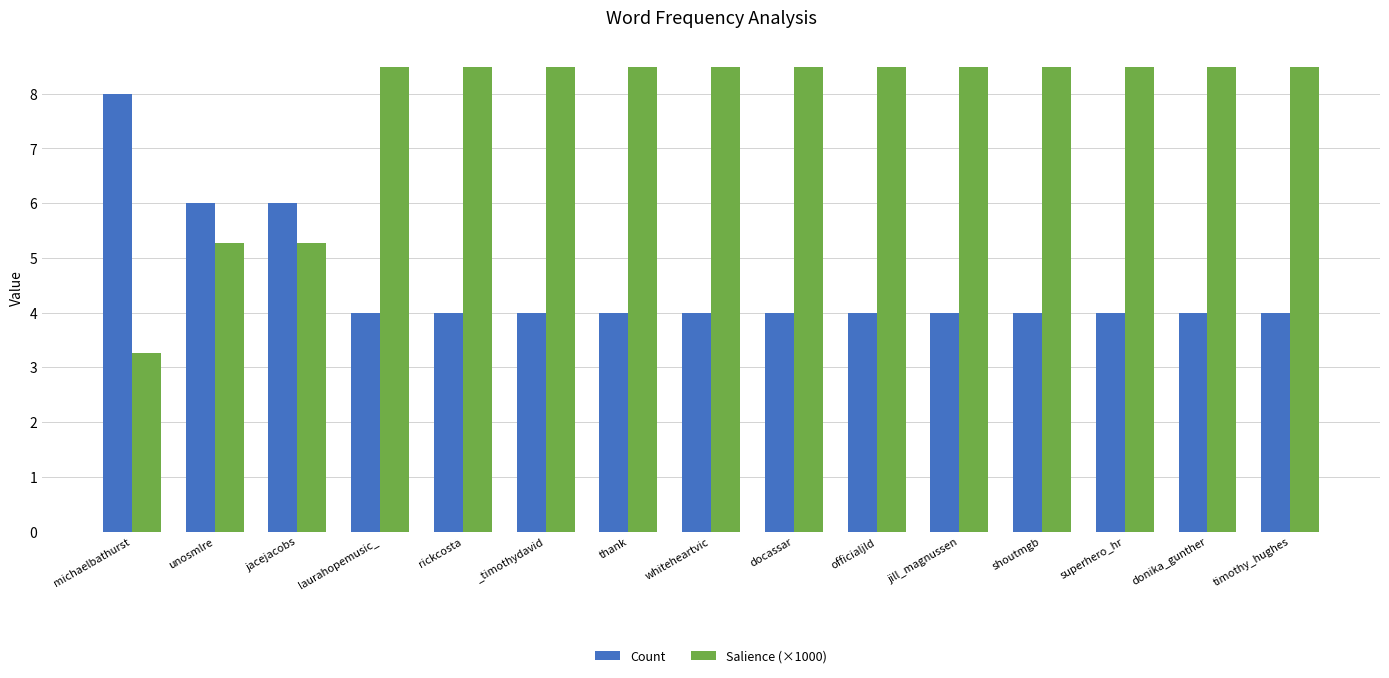

What is the smallest value displayed?

3.3